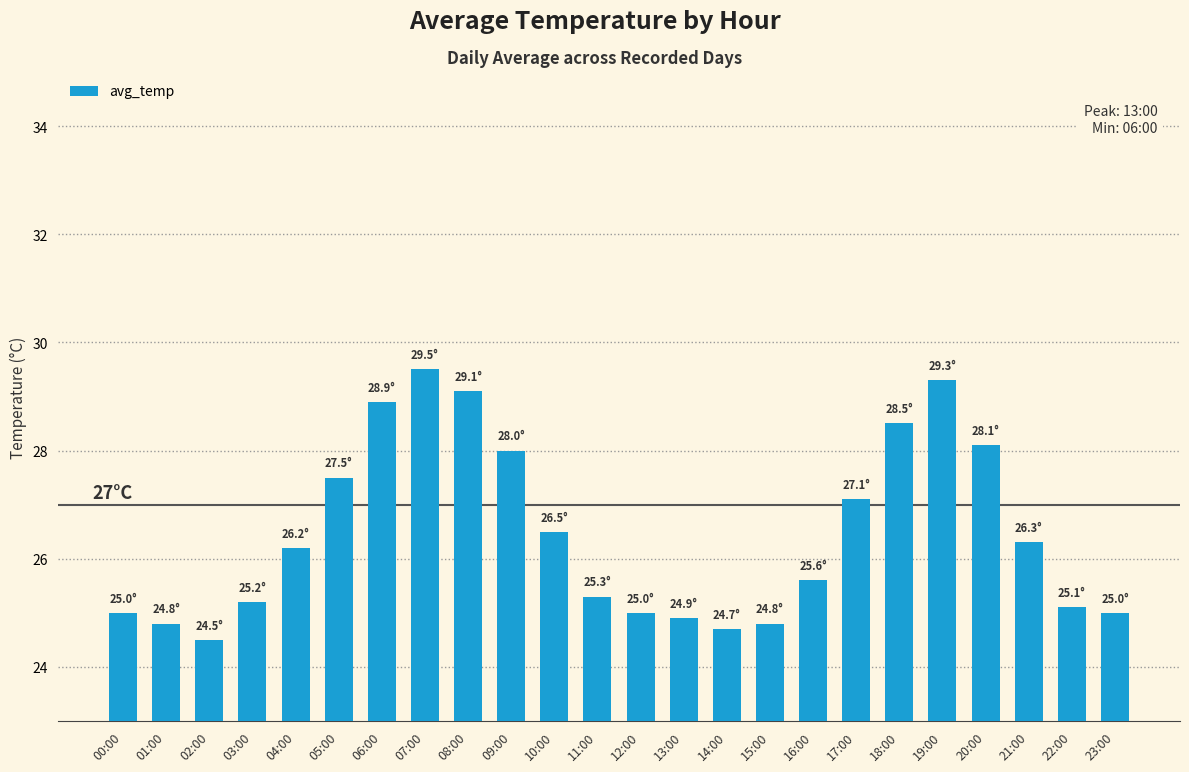

Reading left to right, what are all the values shown in this chart?

25.0	24.8	24.5	25.2	26.2	27.5	28.9	29.5	29.1	28.0	26.5	25.3	25.0	24.9	24.7	24.8	25.6	27.1	28.5	29.3	28.1	26.3	25.1	25.0